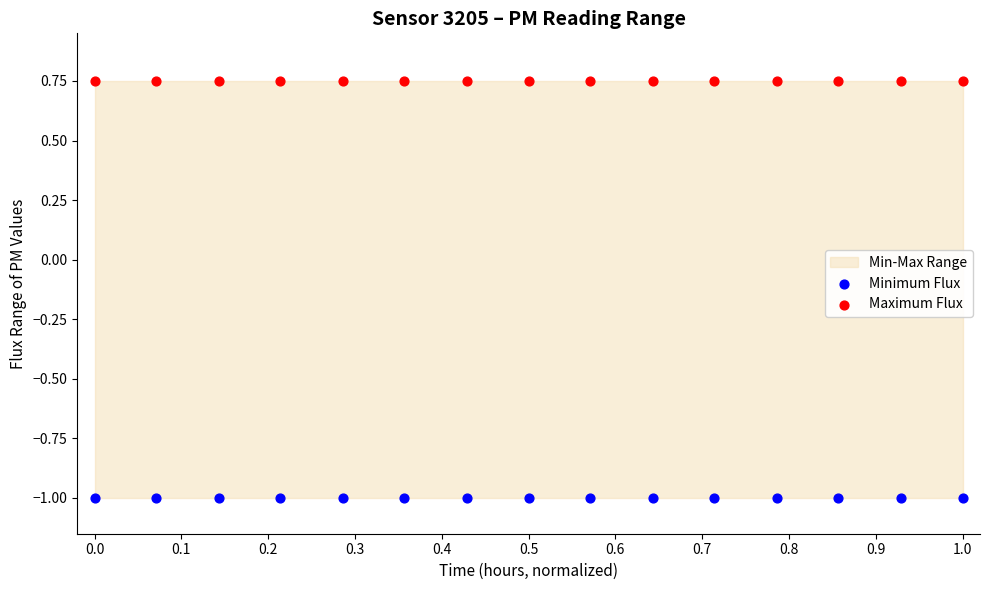

Which series contains the highest Y value?

Maximum Flux